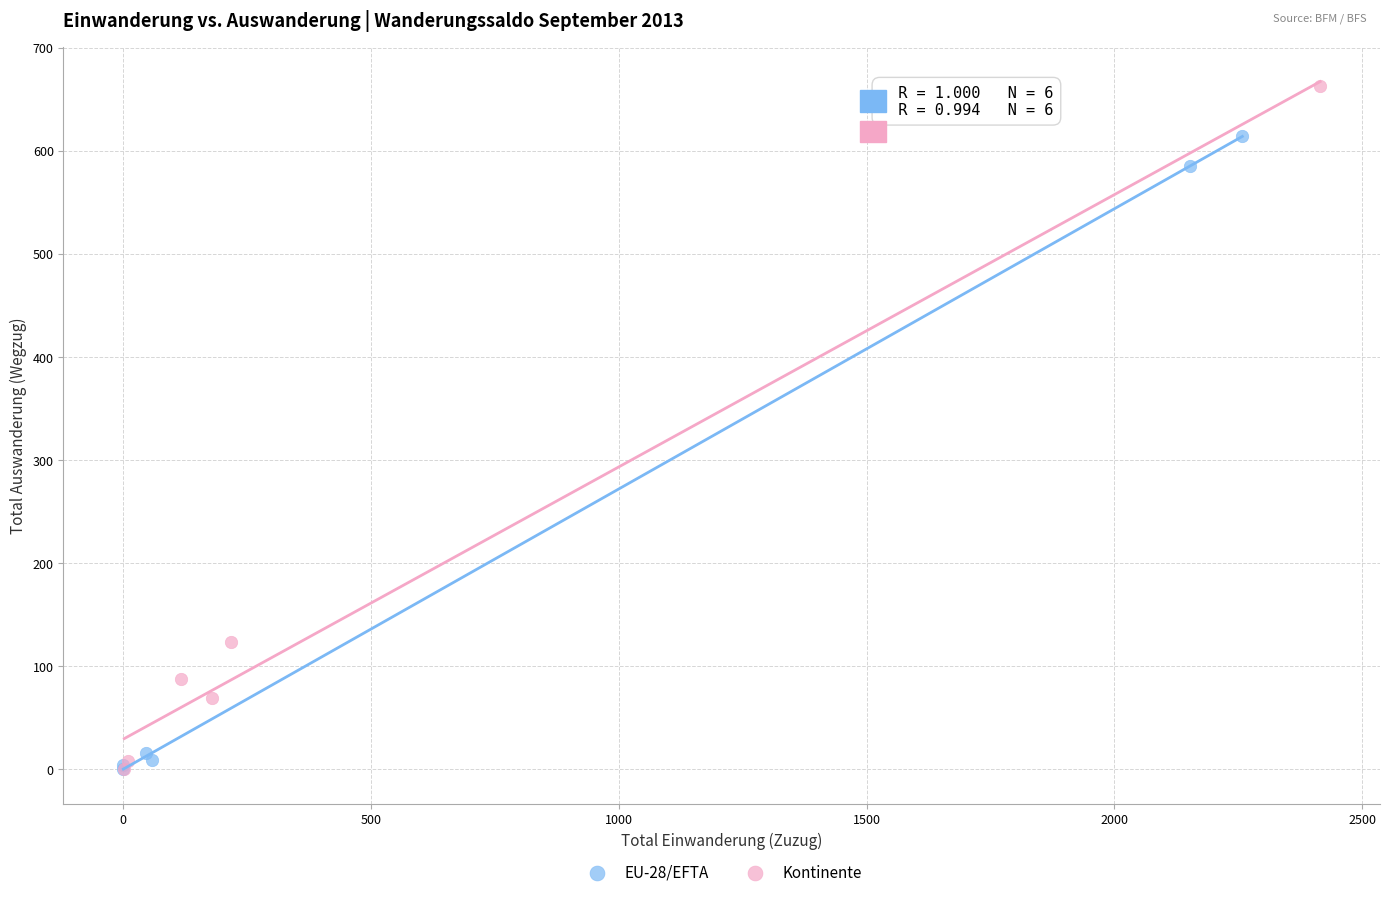

Which series has the widest spread of Y values?

Kontinente